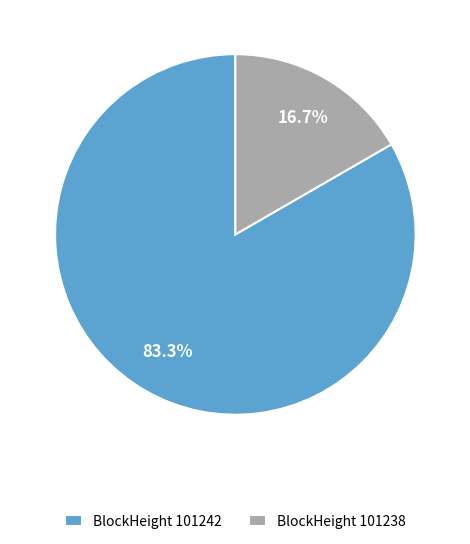

Rank the categories by value from highest to lowest.

BlockHeight 101242, BlockHeight 101238